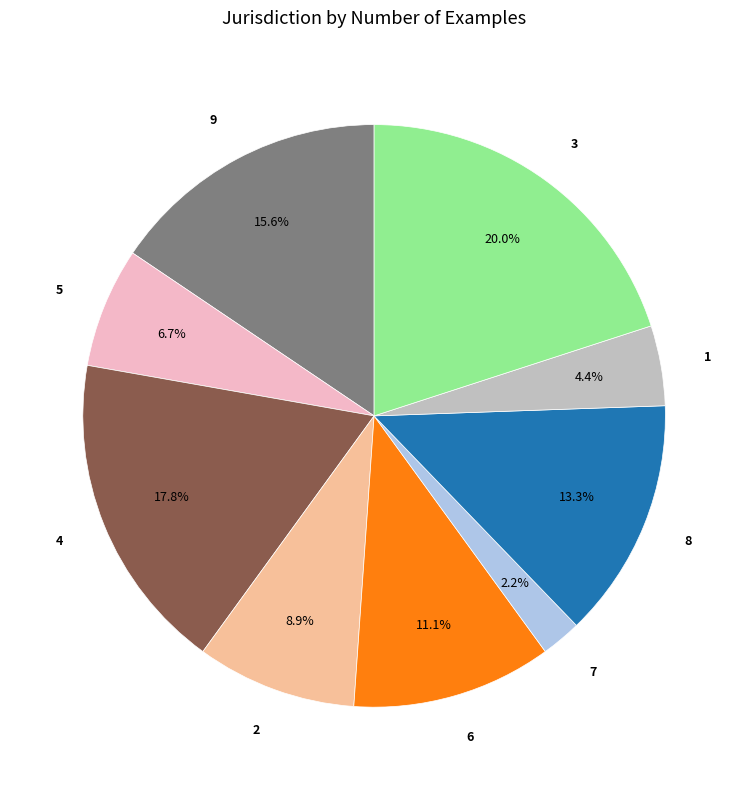

What percentage is the 8 slice, to the nearest percent?

13%